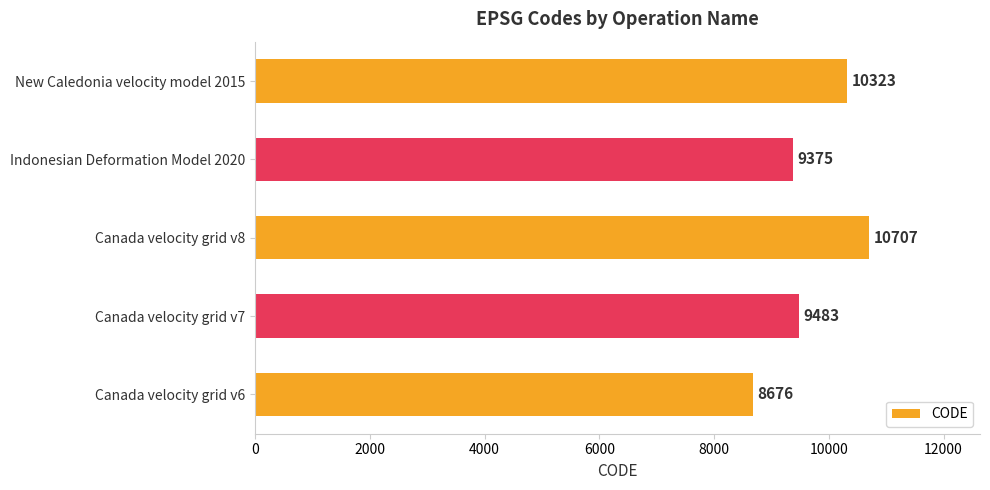

List the labels in order of value, smallest first.

Canada velocity grid v6, Indonesian Deformation Model 2020, Canada velocity grid v7, New Caledonia velocity model 2015, Canada velocity grid v8